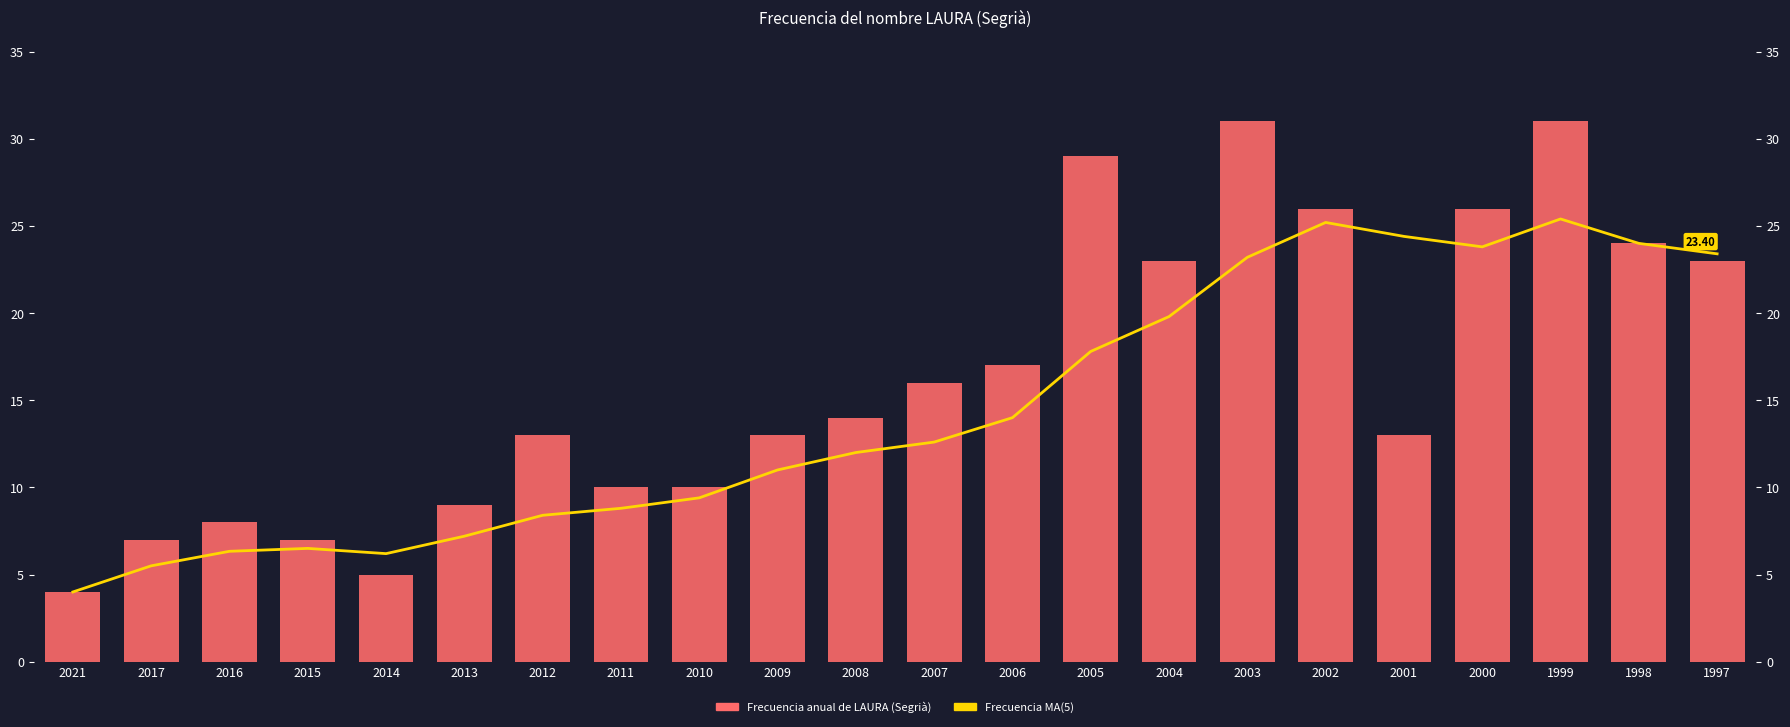

Which series has the largest total across all categories?

Frecuencia anual de LAURA (Segrià)